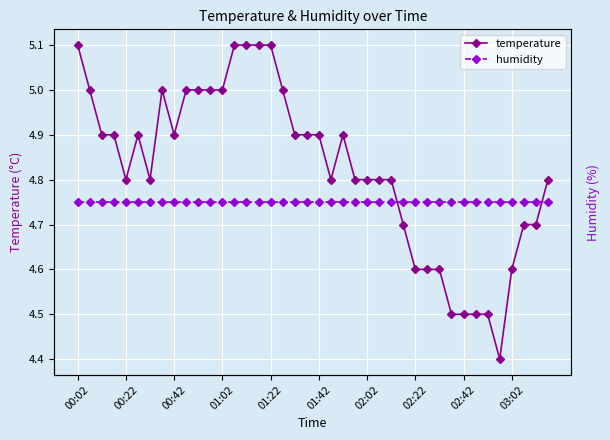

Reading left to right, list all the values displayed in this chart.

temperature: 5.1	5.0	4.9	4.9	4.8	4.9	4.8	5.0	4.9	5.0	5.0	5.0	5.0	5.1	5.1	5.1	5.1	5.0	4.9	4.9	4.9	4.8	4.9	4.8	4.8	4.8	4.8	4.7	4.6	4.6	4.6	4.5	4.5	4.5	4.5	4.4	4.6	4.7	4.7	4.8
humidity: 10.0	10.0	10.0	10.0	10.0	10.0	10.0	10.0	10.0	10.0	10.0	10.0	10.0	10.0	10.0	10.0	10.0	10.0	10.0	10.0	10.0	10.0	10.0	10.0	10.0	10.0	10.0	10.0	10.0	10.0	10.0	10.0	10.0	10.0	10.0	10.0	10.0	10.0	10.0	10.0